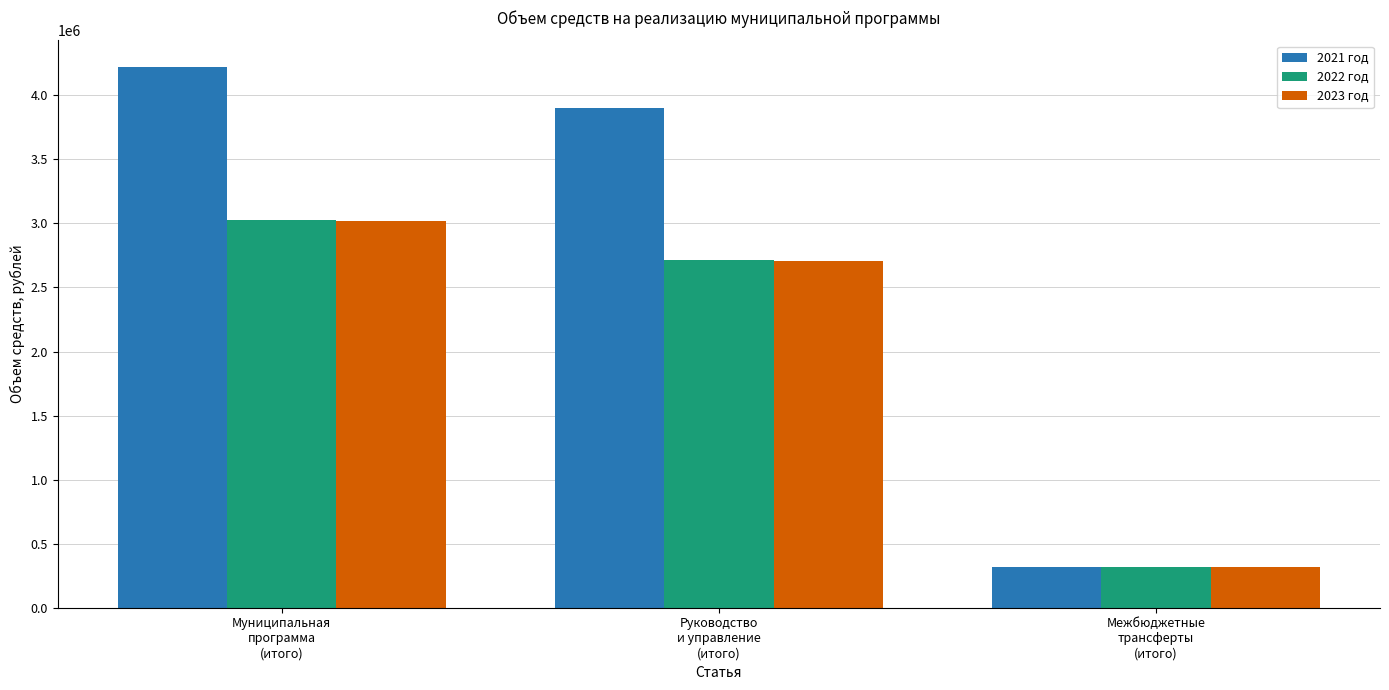

Where is 2022 год nearest to the value 1672772?

Руководство
и управление
(итого)